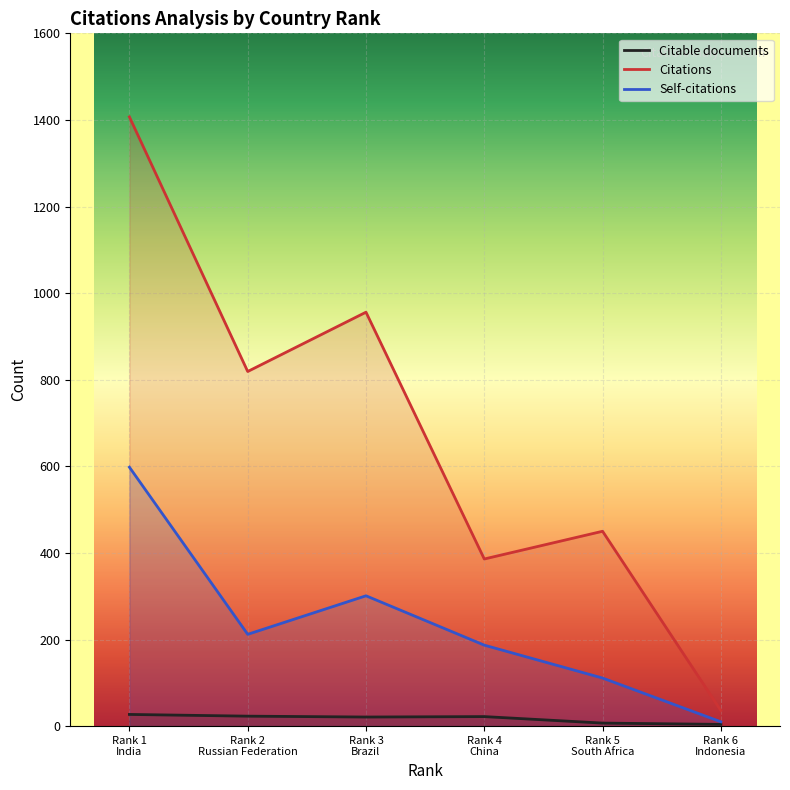

How many lines are shown in the chart?

3